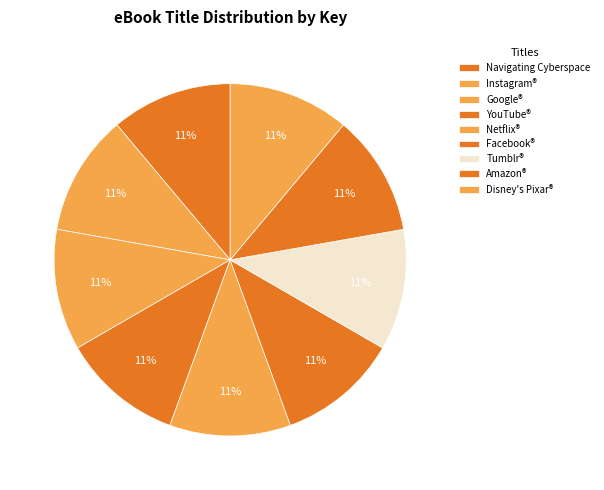

Count the number of slices in the pie.

9